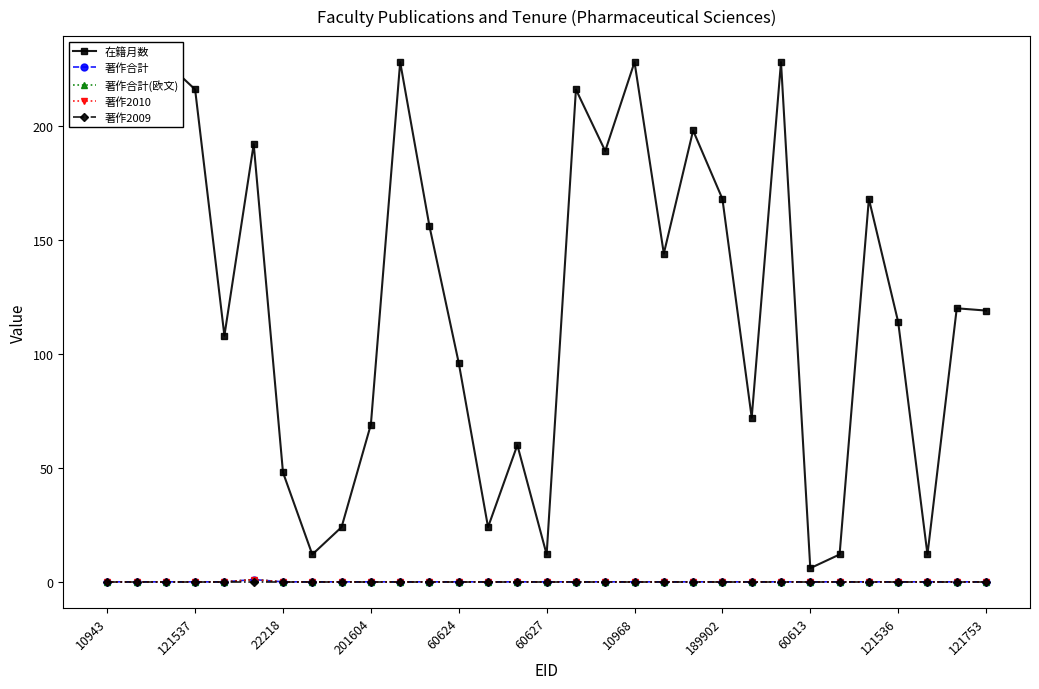

What is the spread (max minus min) of values at 25?

12